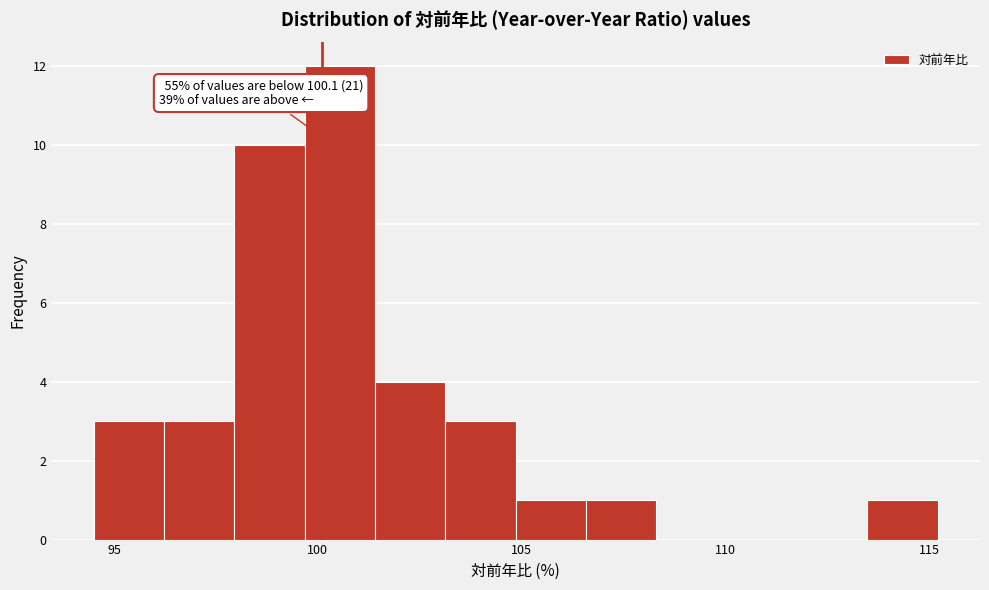

Around what value on the x-axis is the tallest bar? Give the approximate position of its centre, as read against the axis.

100.5